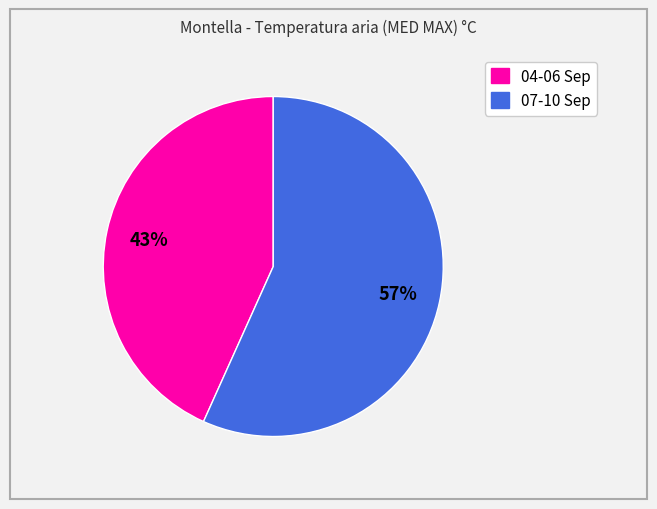

Is there any slice that represents more than half of the pie?

Yes